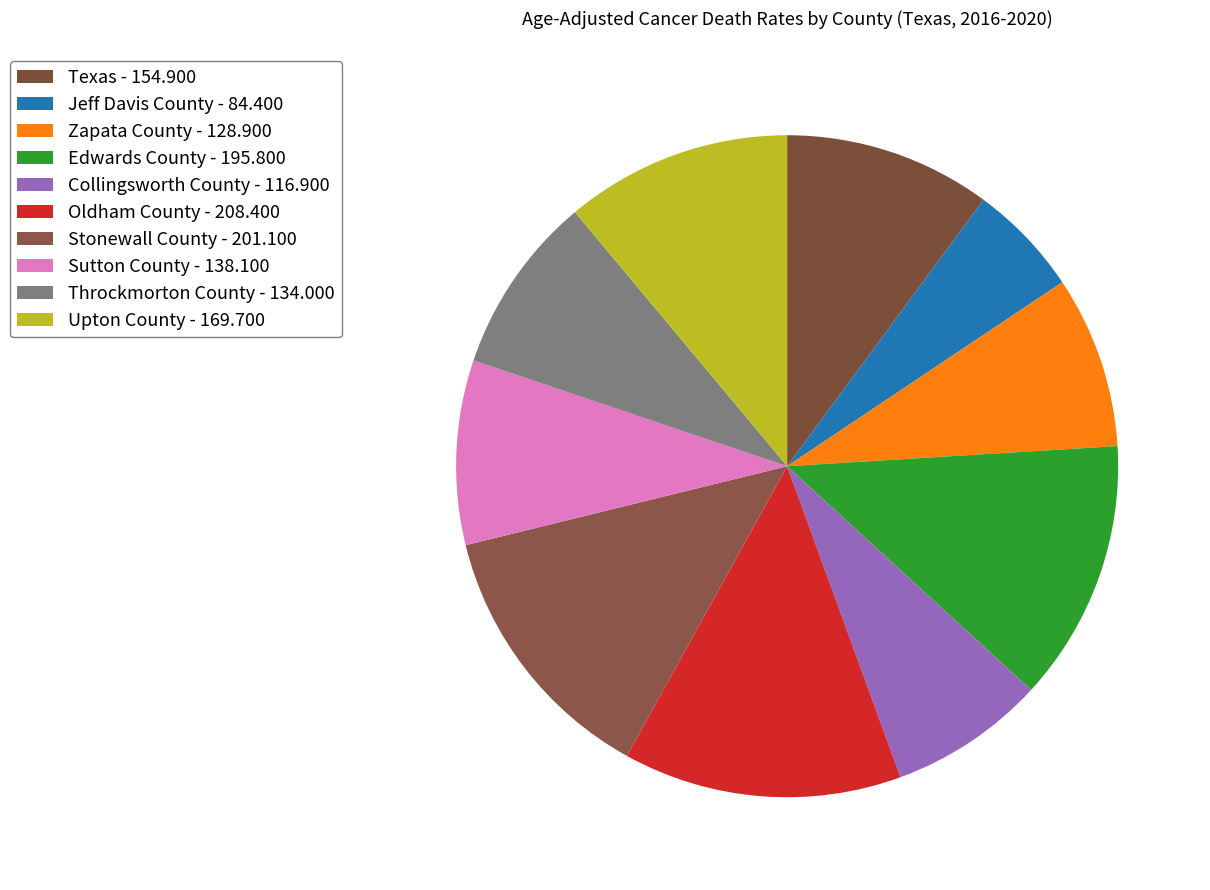

What is the smallest slice in the pie chart?

Jeff Davis County